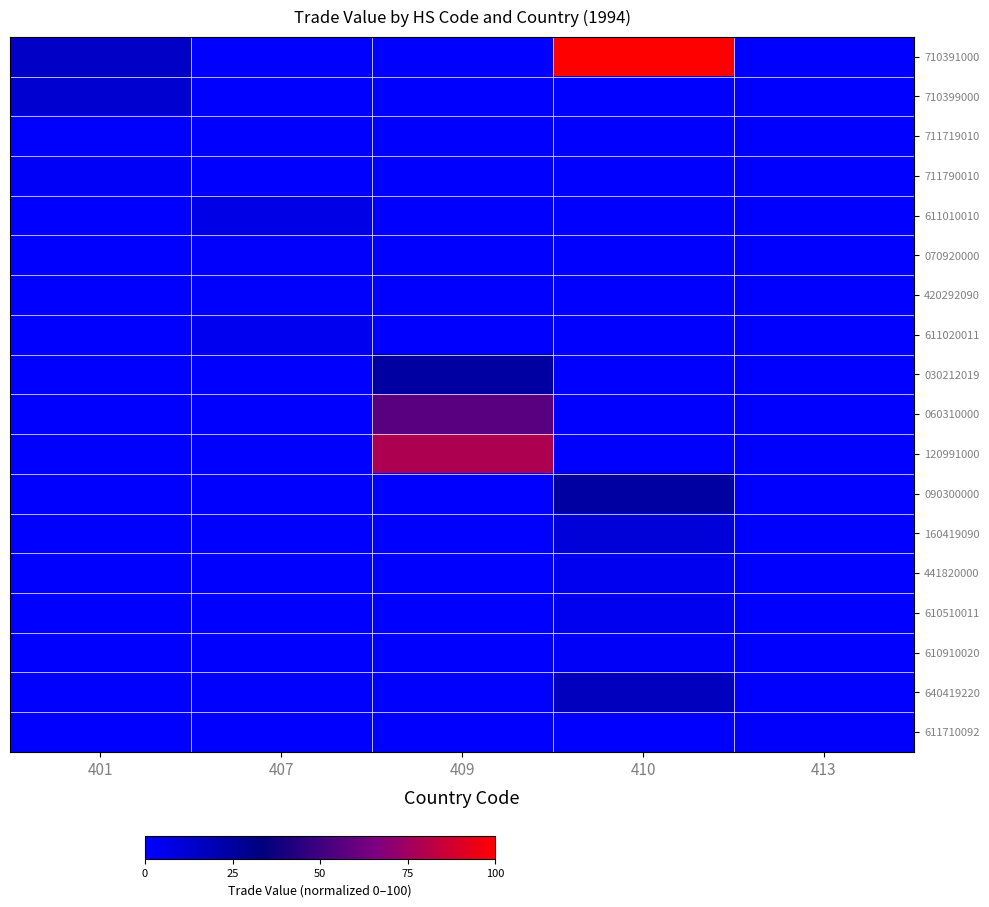

What is the total value across all series at 401?

29.0